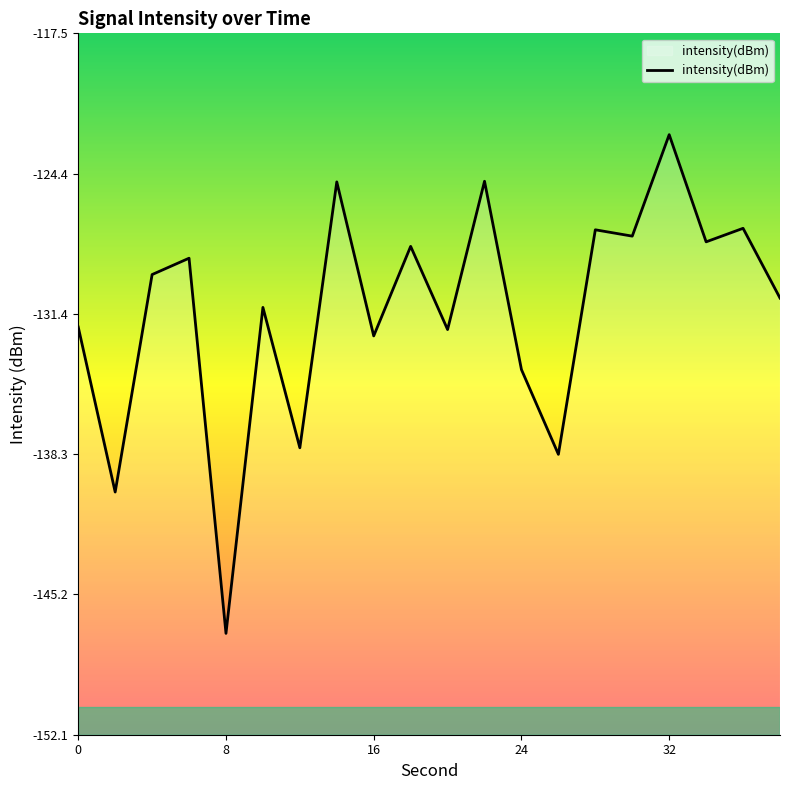

How many points are lower than both their immediate neighbors (excluding endpoints)?

8